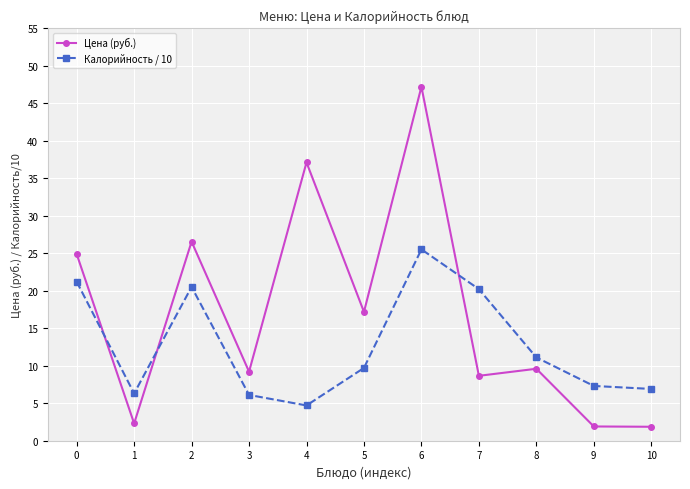

Rank the series by their maximum value, from lowest to highest.

Калорийность / 10, Цена (руб.)